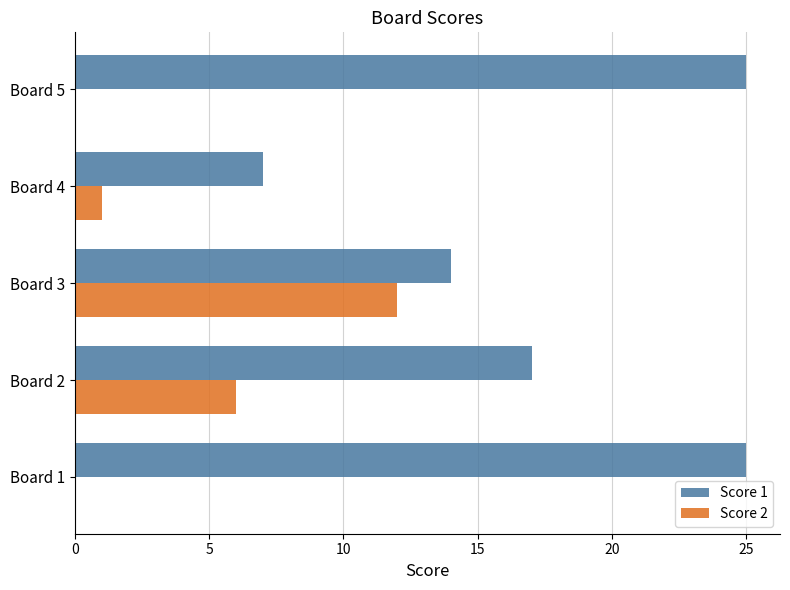

Is the value of Score 1 at Board 3 greater than the value of Score 2 at Board 2?

Yes